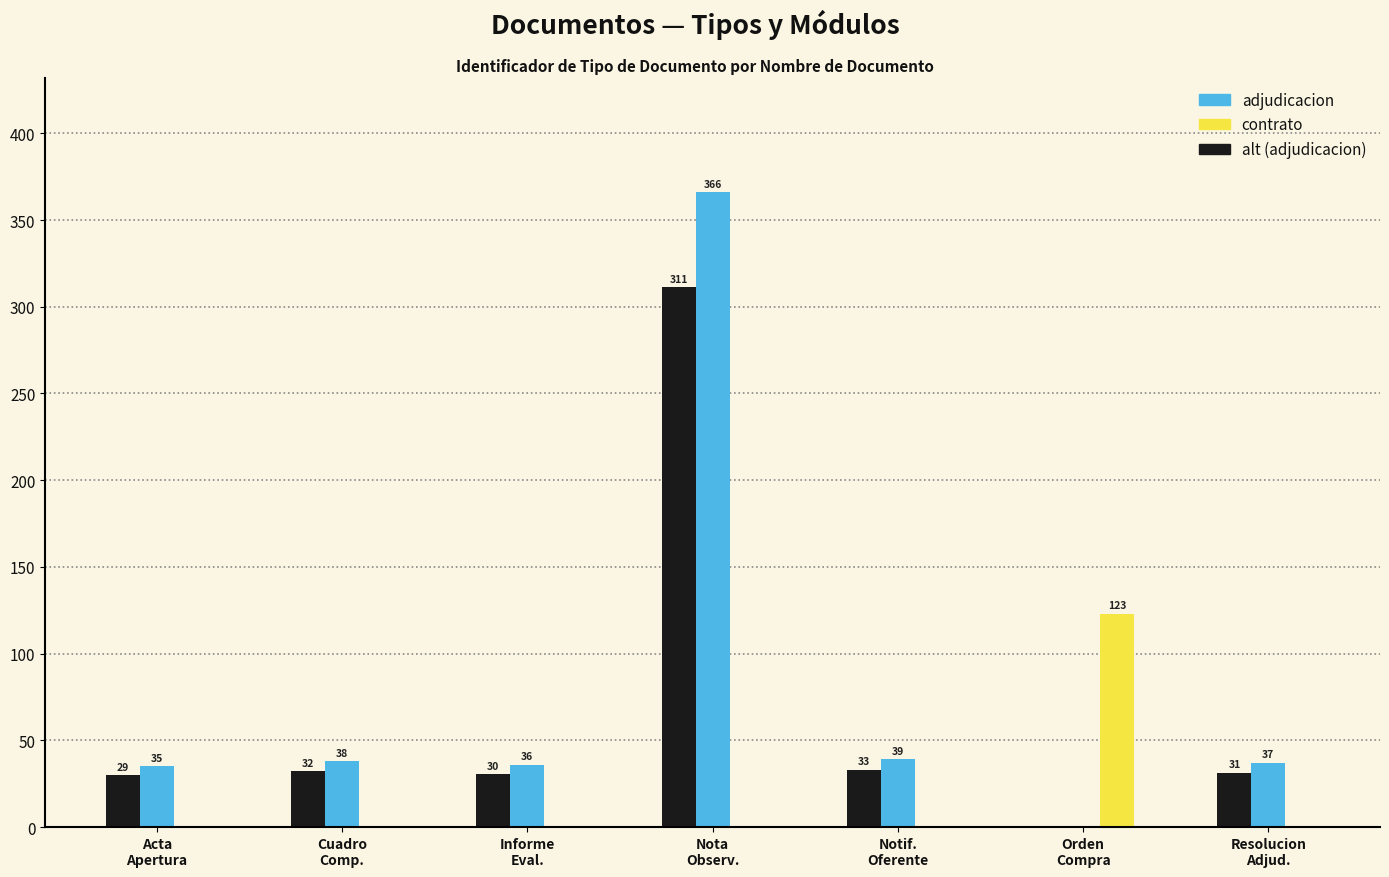

At which label is alt (adjudicacion) closest to 155?

Notif.
Oferente